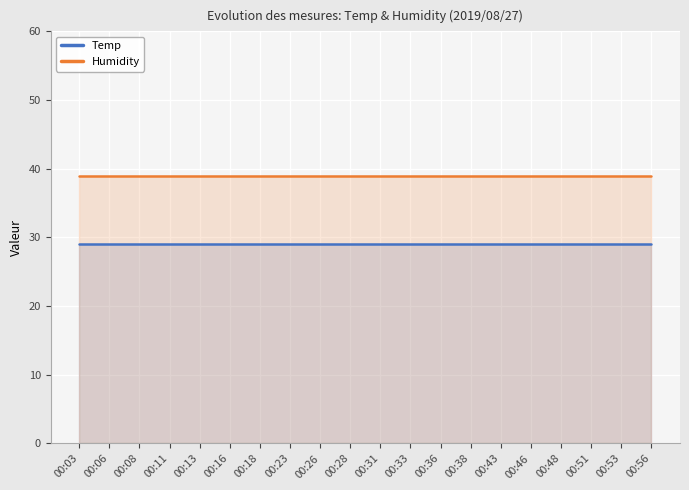

At which label is Humidity closest to 39?

00:03